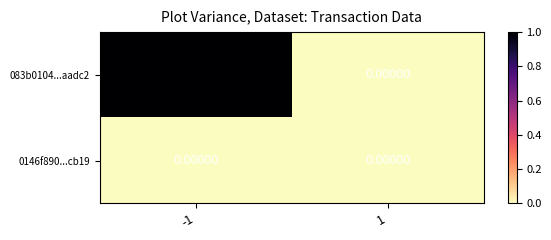

Between -1 and 1, which series saw the biggest shift?

083b0104...aadc2